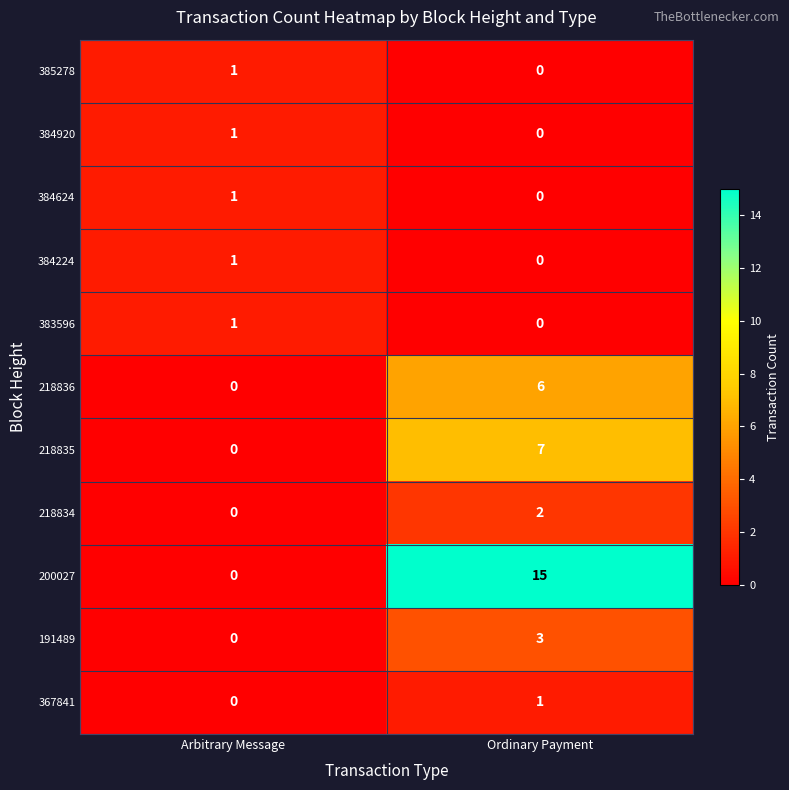

Which series has the largest range (max minus min)?

200027